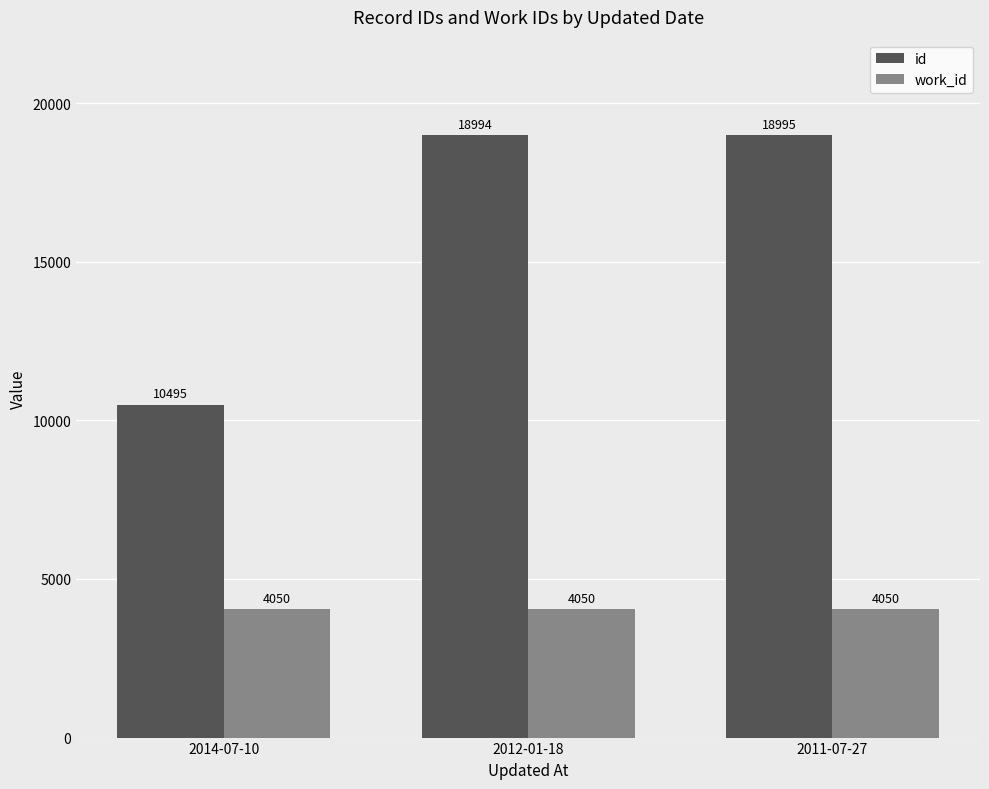

How many bars are there in total?

6